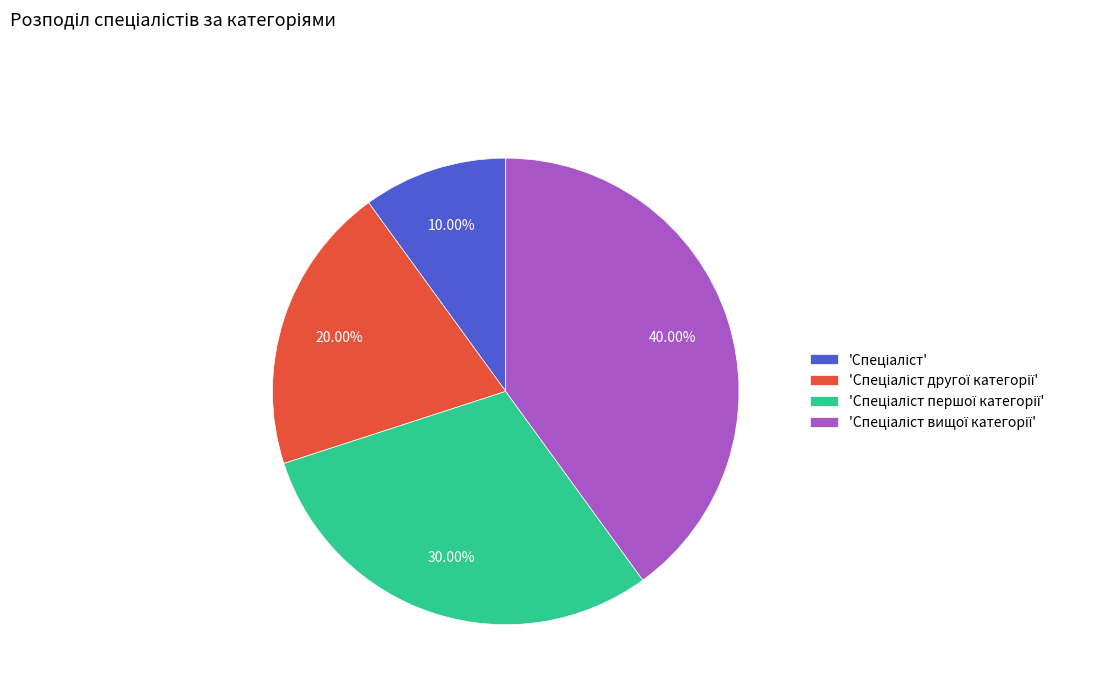

Does any single category account for the majority?

No